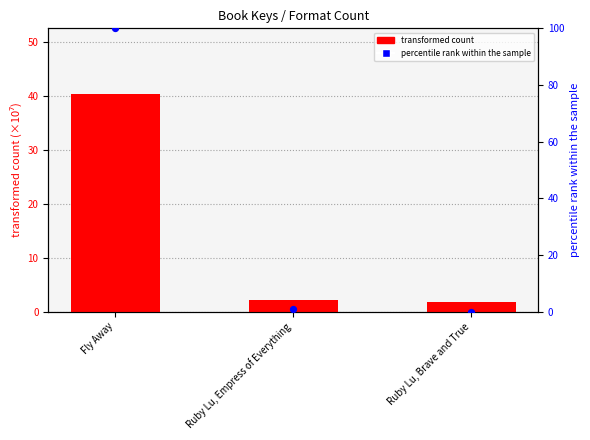

Which series contains the lowest Y value?

percentile rank within the sample